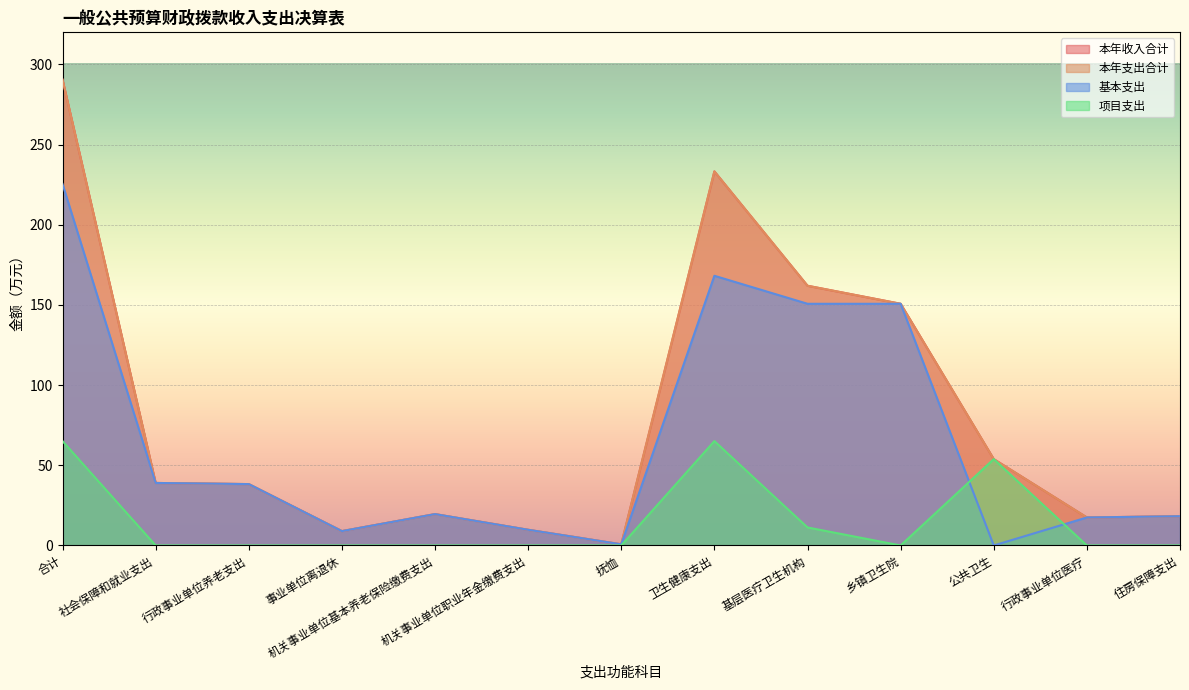

Where is 基本支出 nearest to the value 112?

基层医疗卫生机构